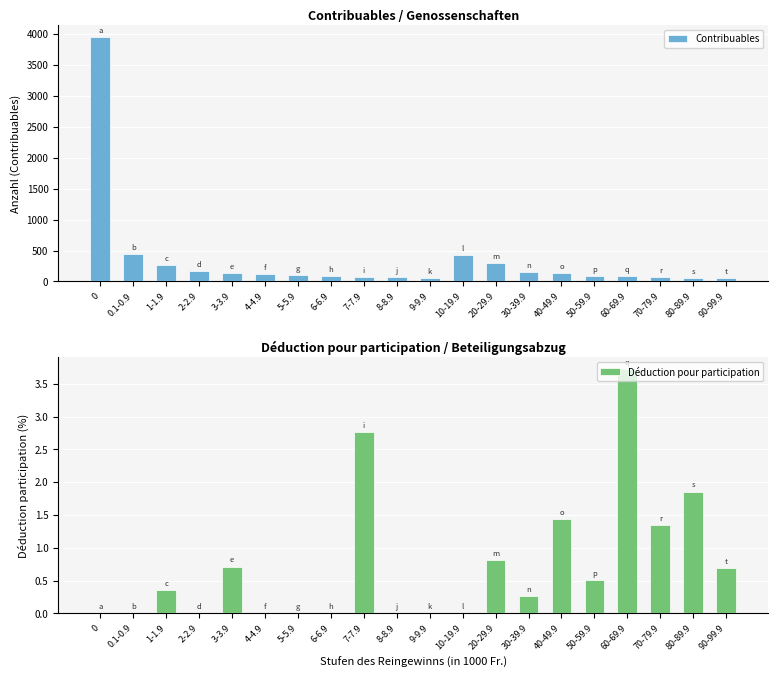

The Déduction pour participation series shows 0.1 at 30-39.9. True or false?

False